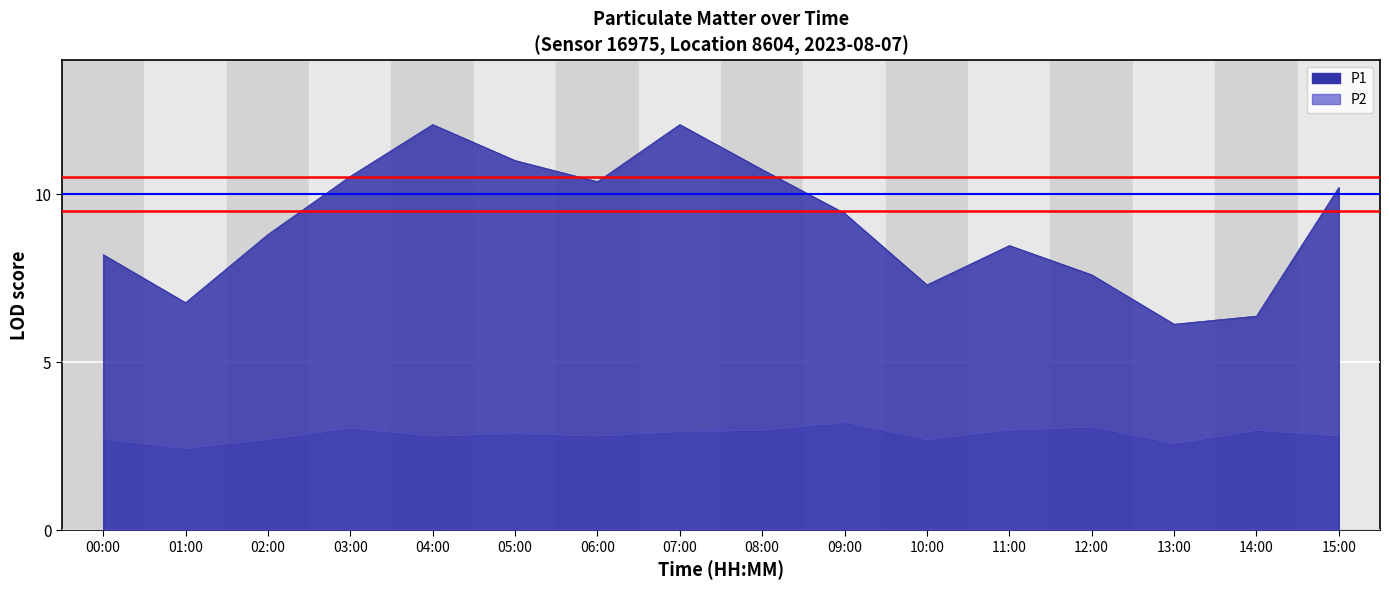

Count the number of data series in this chart.

2